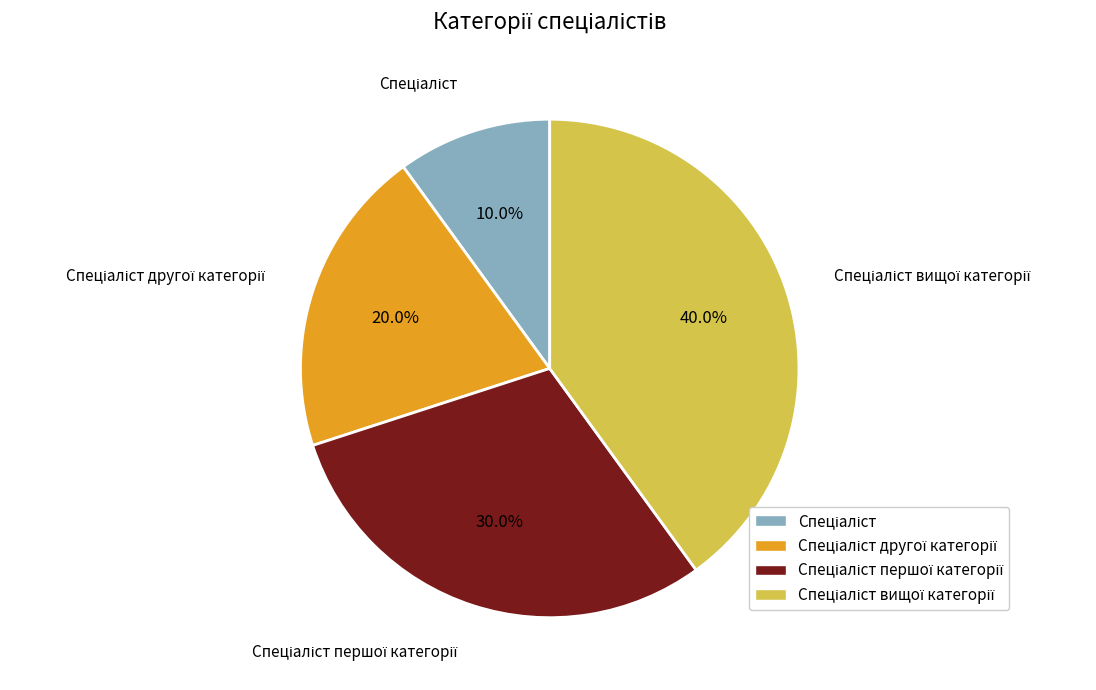

Is there any slice that represents more than half of the pie?

No